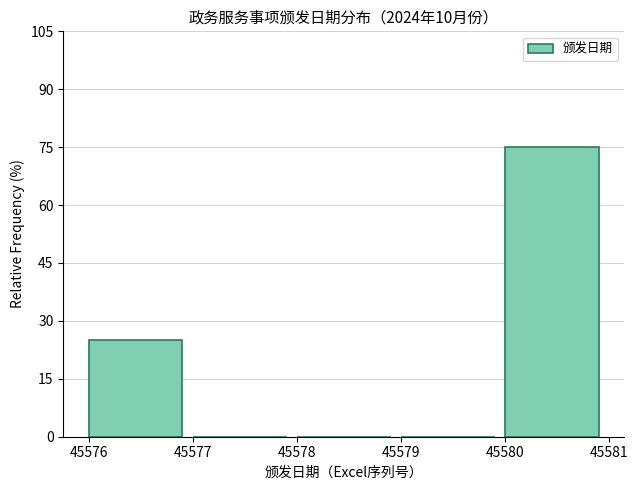

Over which range of the x-axis is the bar tallest?

45580 to 45581